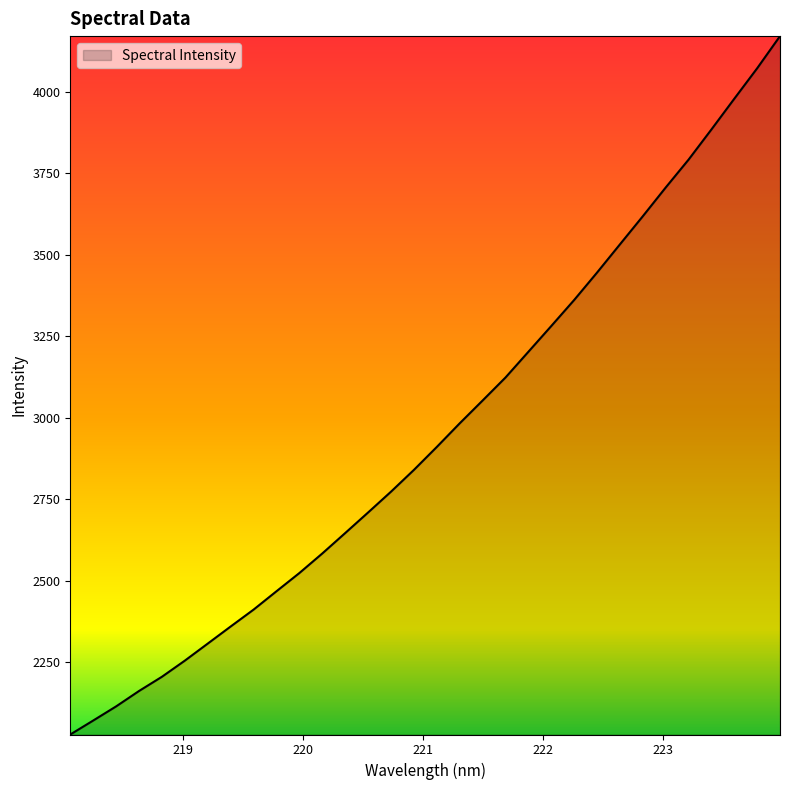

Count the number of categories in the chart.

32